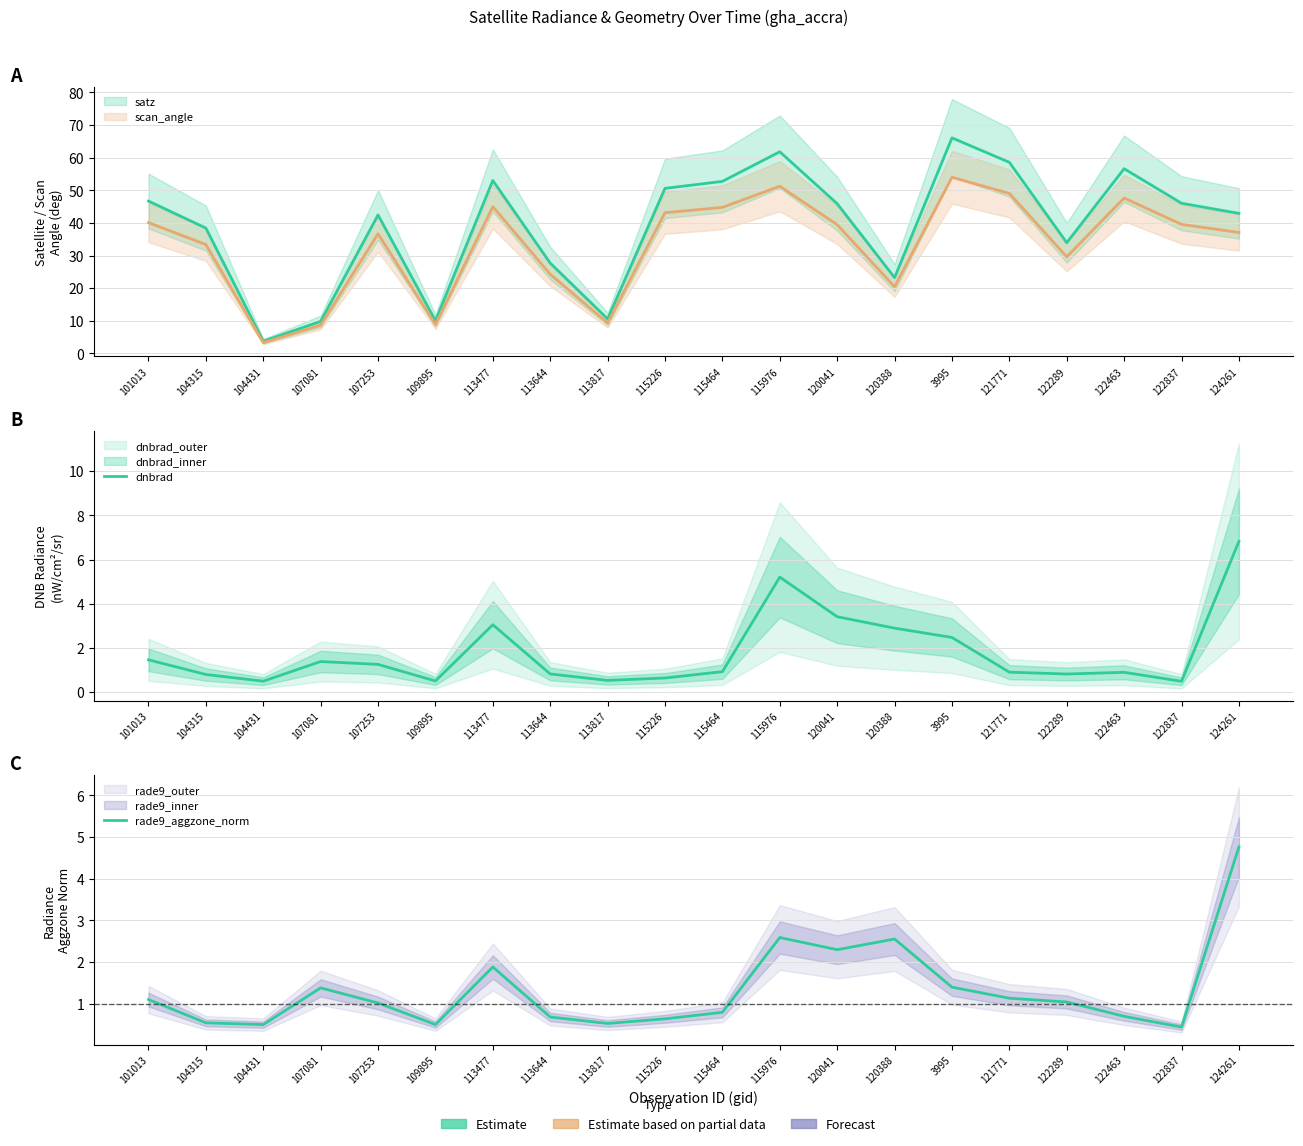

Where is dnbrad nearest to the value 3?

113477